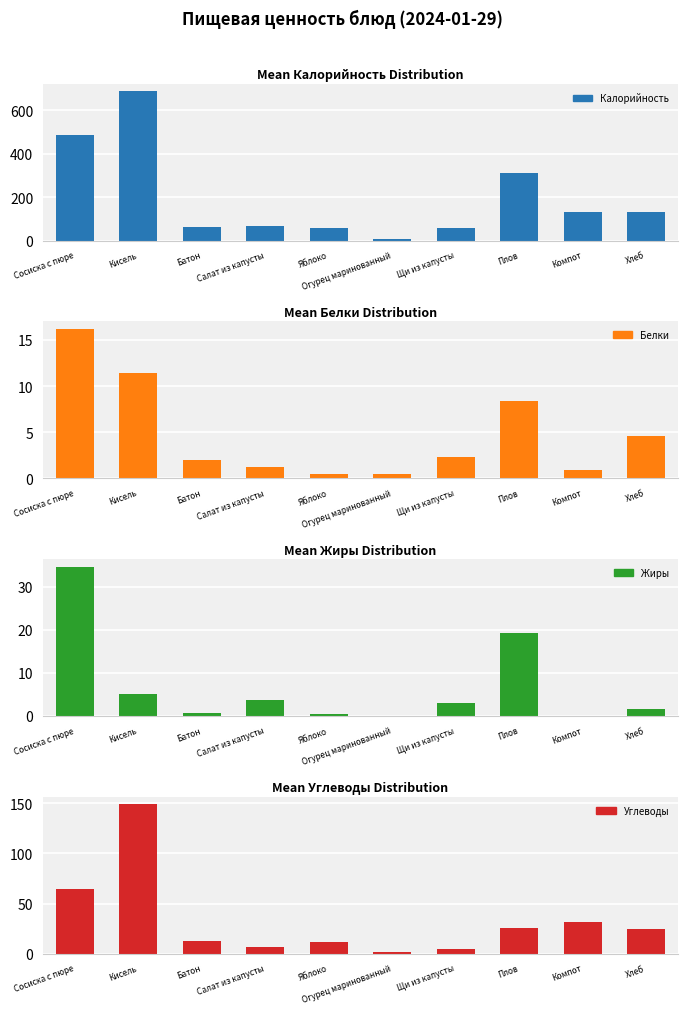

The value of Углеводы at Салат из капусты is 7.1. True or false?

True